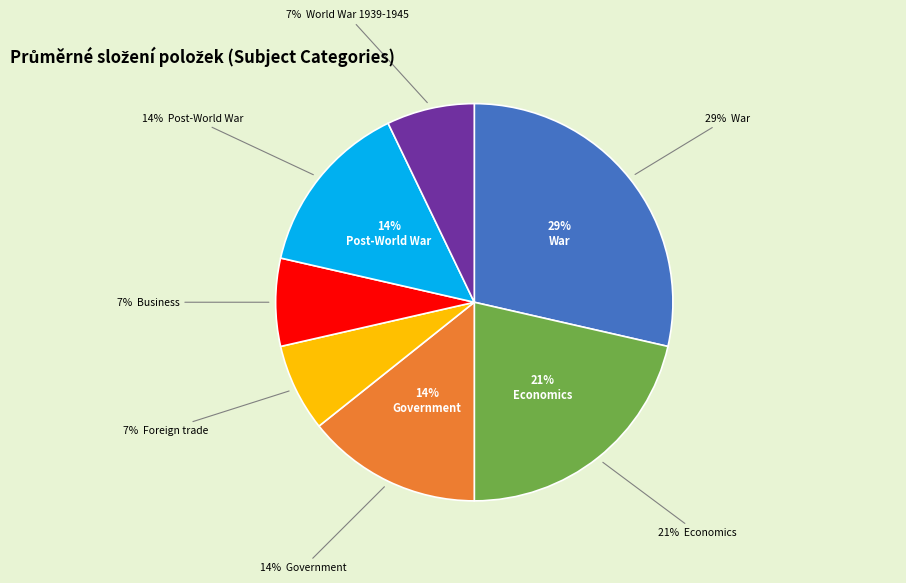

Between Business and Post-World War, which is larger?

Post-World War